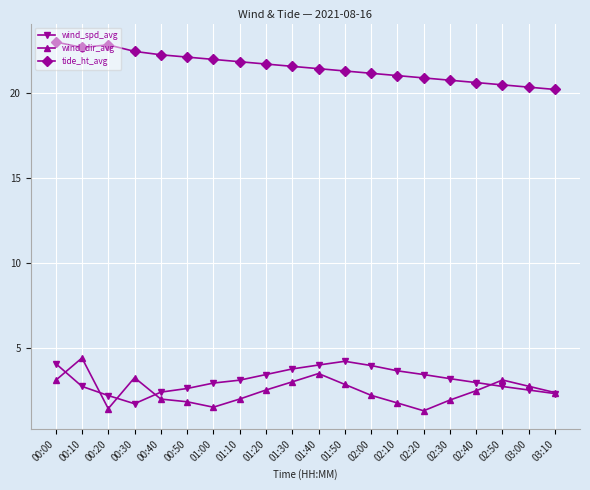

What are all the series names shown in the legend?

wind_spd_avg, wind_dir_avg, tide_ht_avg